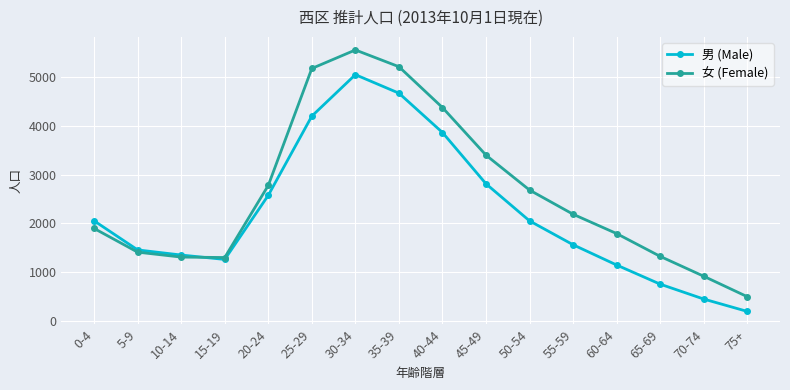

What is the value of the 女 (Female) point at the 15th from the left?

918